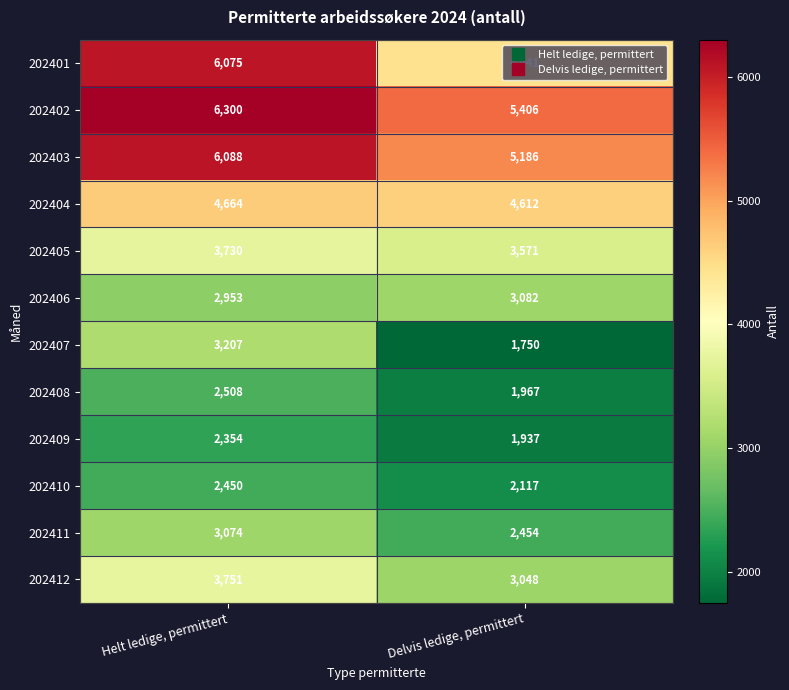

The value of 202403 at Delvis ledige, permittert is 1802. True or false?

False